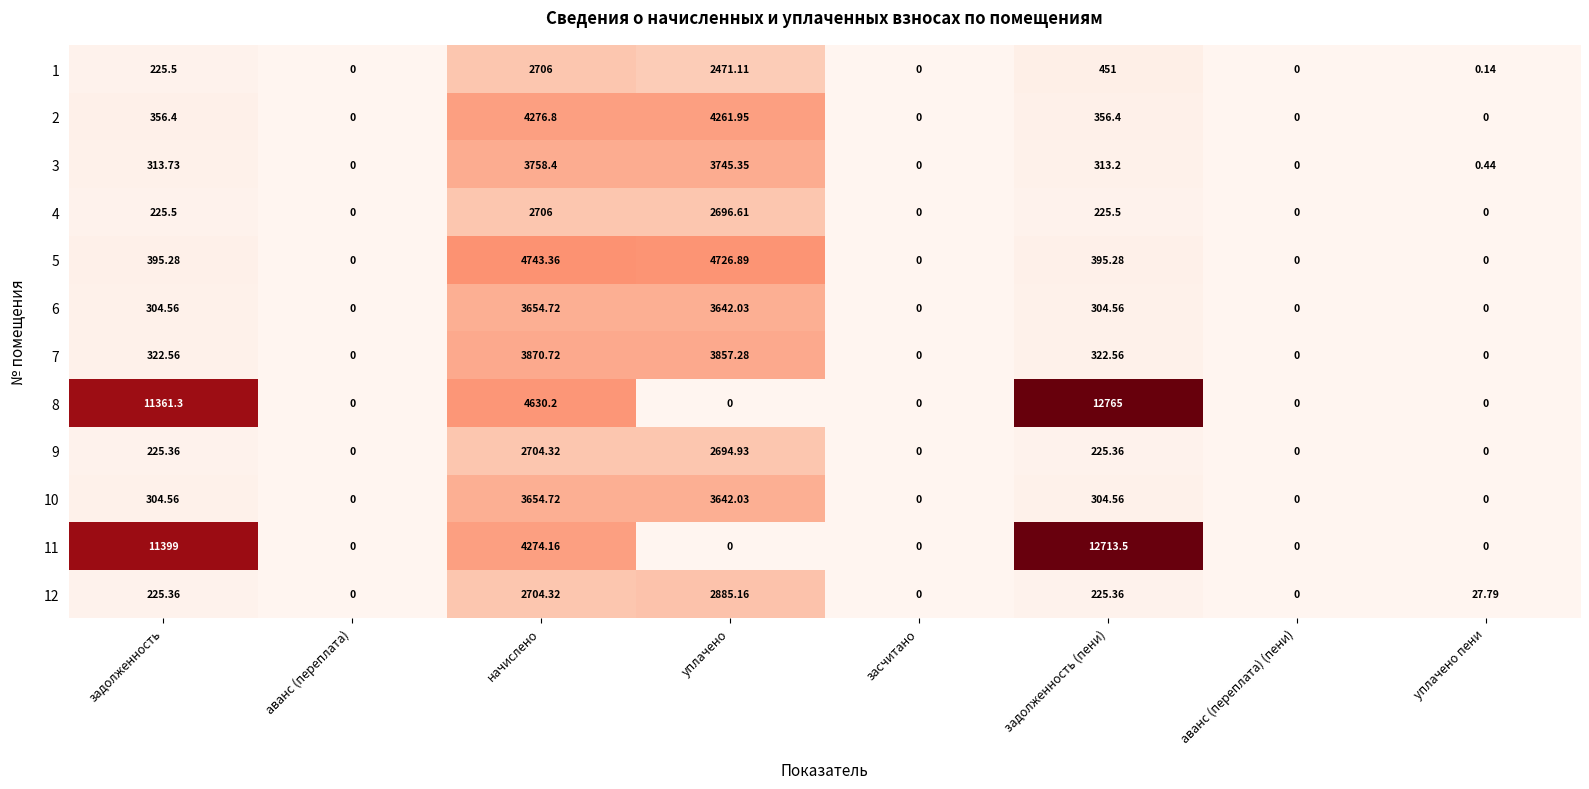

At which category is the sum across all series the highest?

начислено